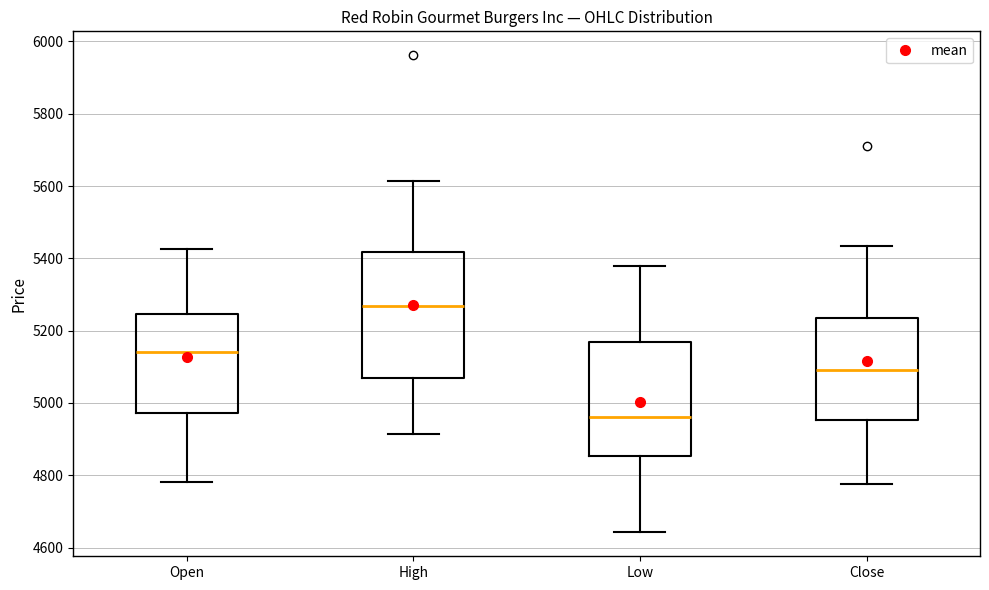

Comparing the boxes themselves (not the whiskers), which one is the tallest?

High